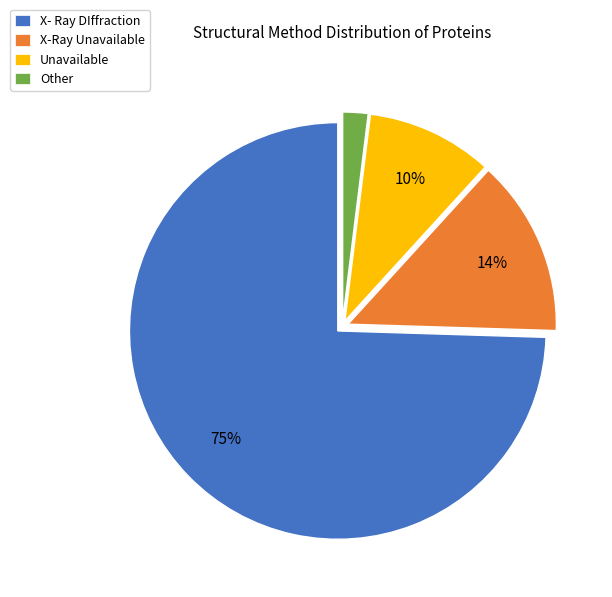

Is X- Ray DIffraction the majority of the pie?

Yes